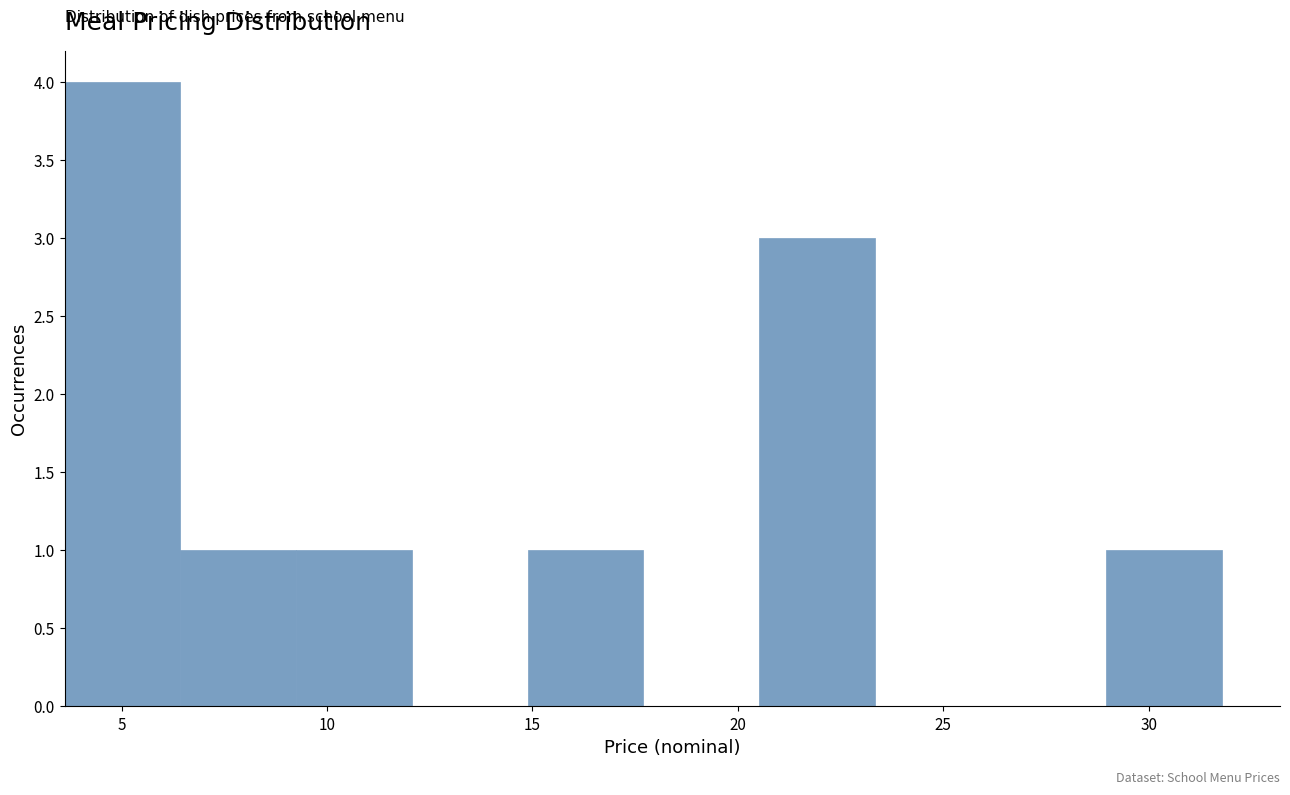

Reading left to right, list every bar in this chart as the range it spans on the x-axis followed by its height. Neither the bar edges nor the heights are printed on the chart, so give them approximately, as read against the axes.

3.5 to 6.5: 4
6.5 to 9.0: 1
9.0 to 12.0: 1
12.0 to 15.0: 0
15.0 to 17.5: 1
17.5 to 20.5: 0
20.5 to 23.5: 3
23.5 to 26.0: 0
26.0 to 29.0: 0
29.0 to 32.0: 1